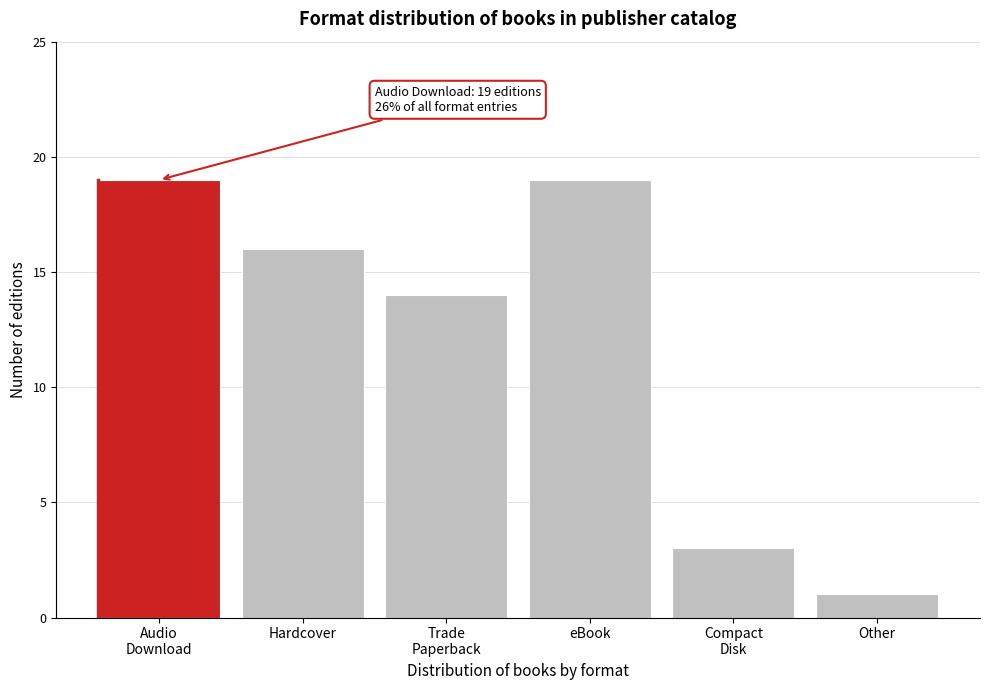

Reading left to right, what are all the values shown in this chart?

19	16	14	19	3	1